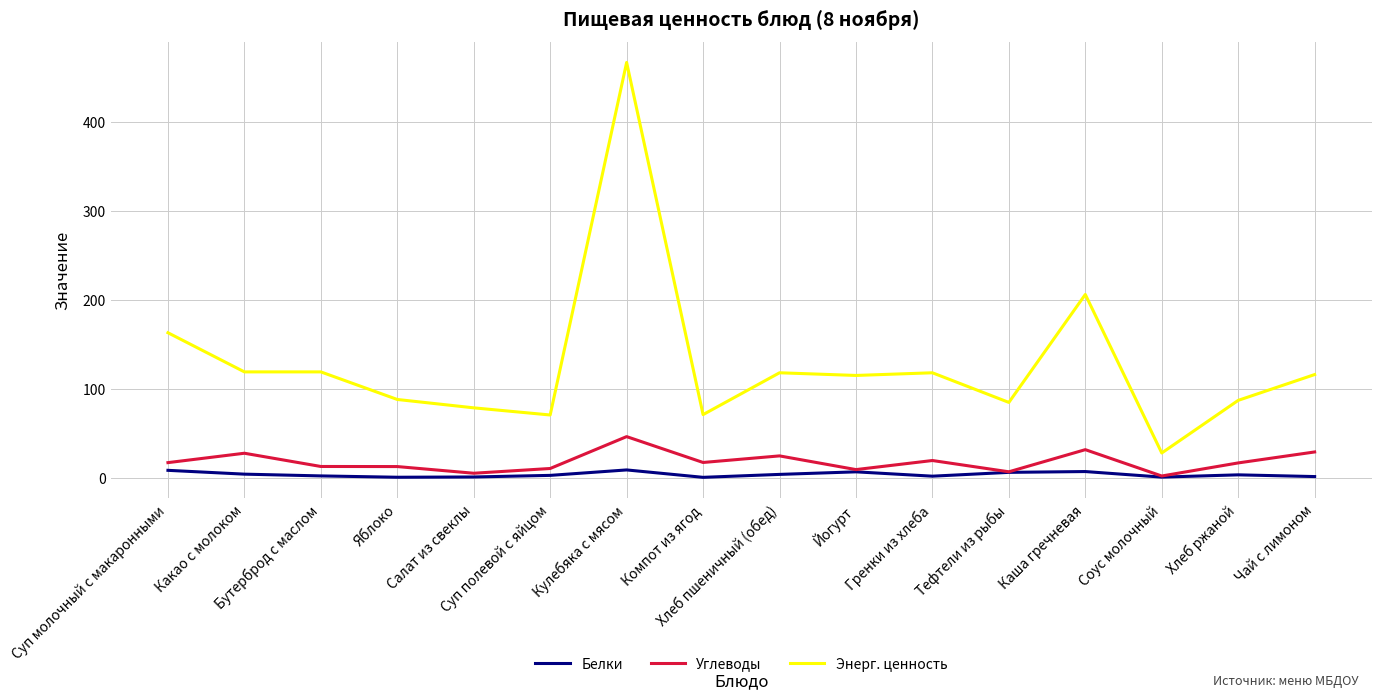

True or false: Углеводы and Энерг. ценность intersect in this chart.

False